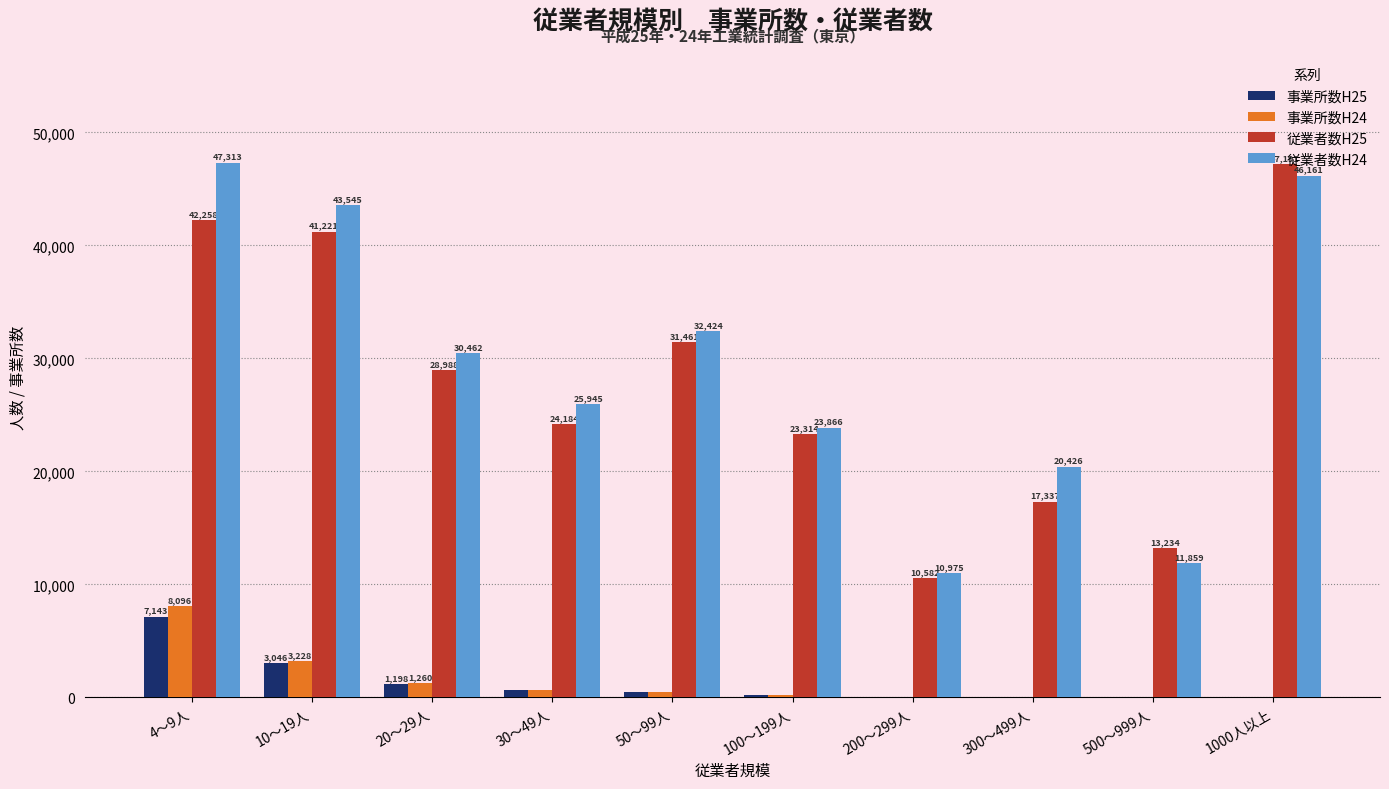

What is the sum of all 従業者数H24 values?

292976